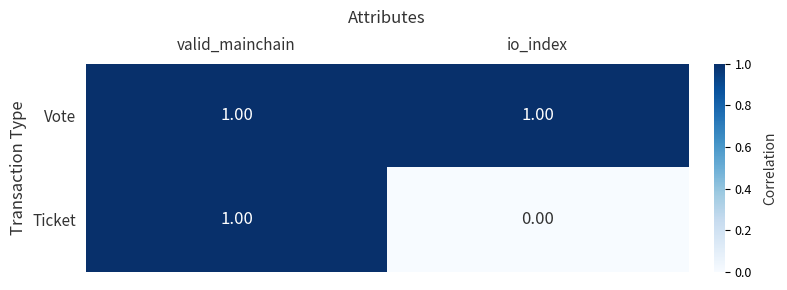

At how many categories does at least one series exceed 0?

2